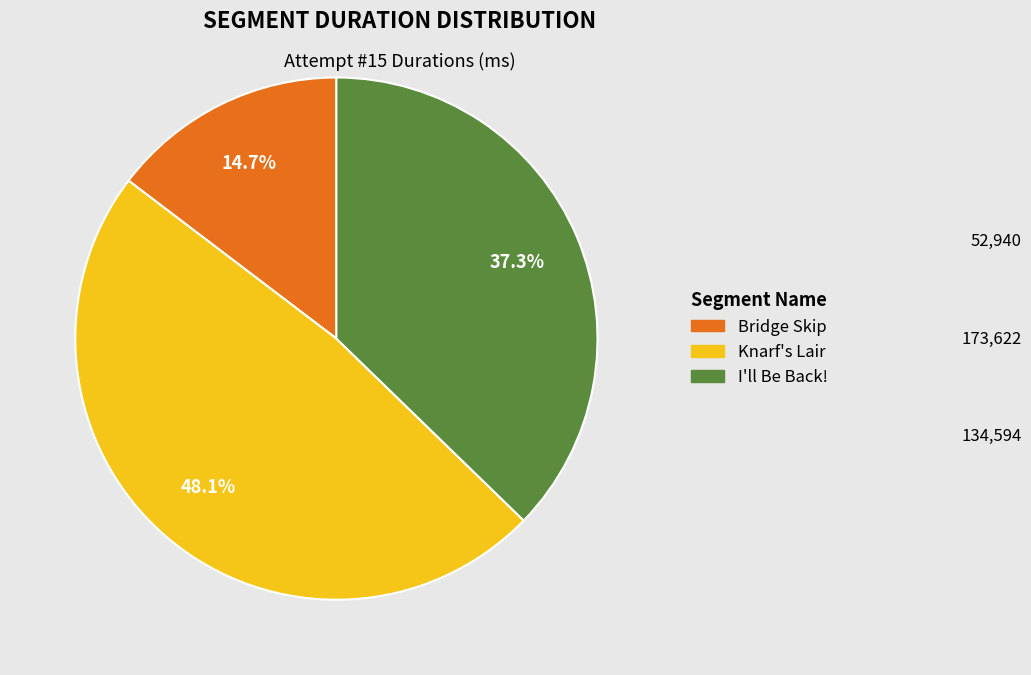

Which category has the biggest portion of the pie?

Knarf's Lair